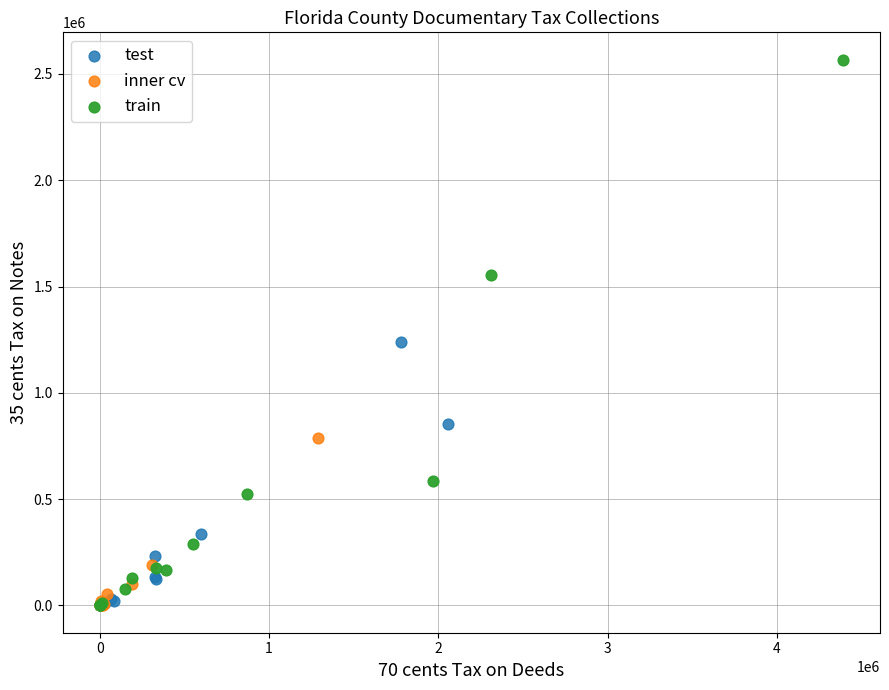

Which series has the largest Y range (max minus min)?

train